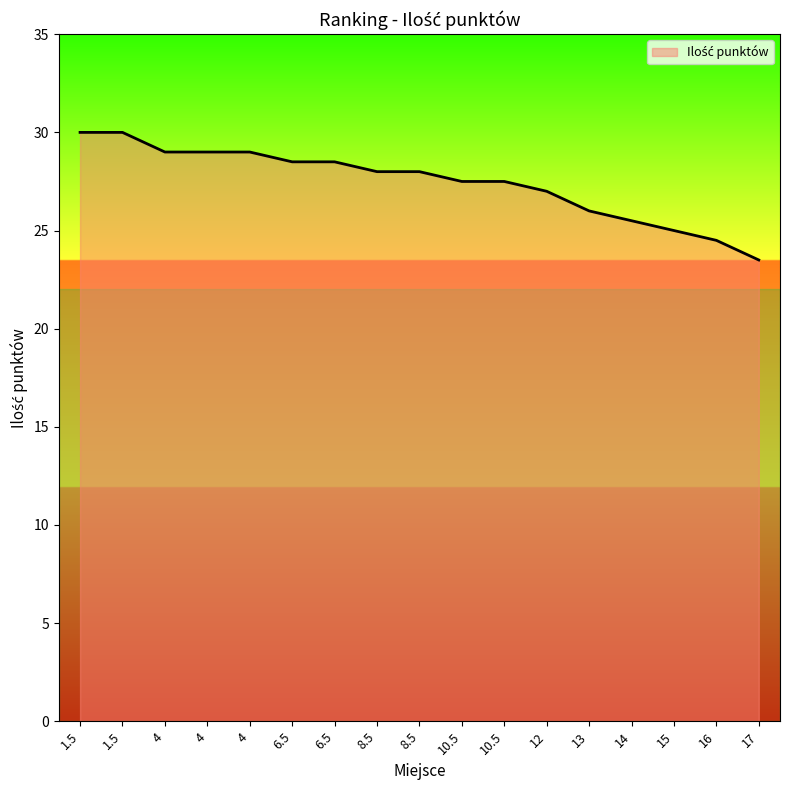

Is it true that the value at 4 is 29.0?

True